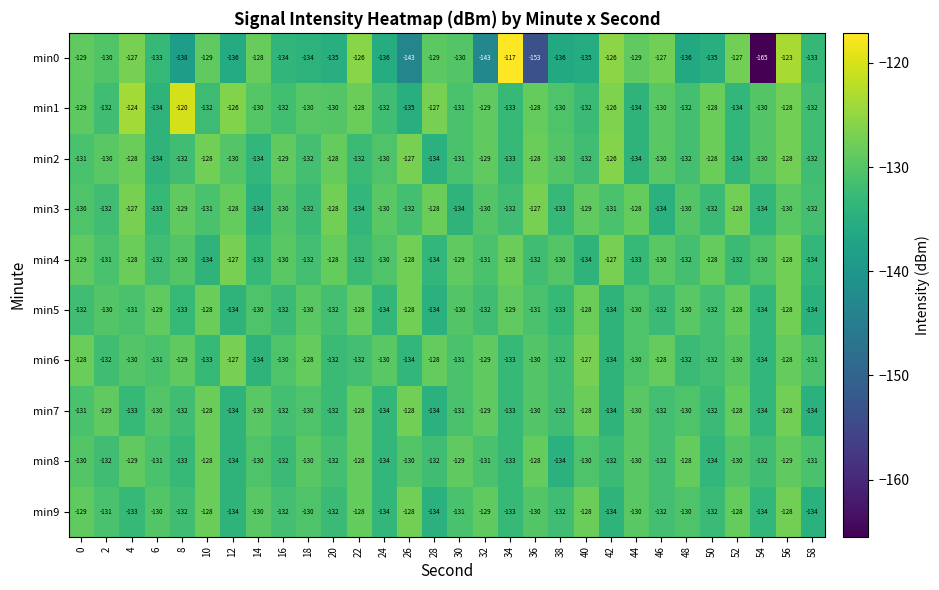

Which series has the largest total across all categories?

min1